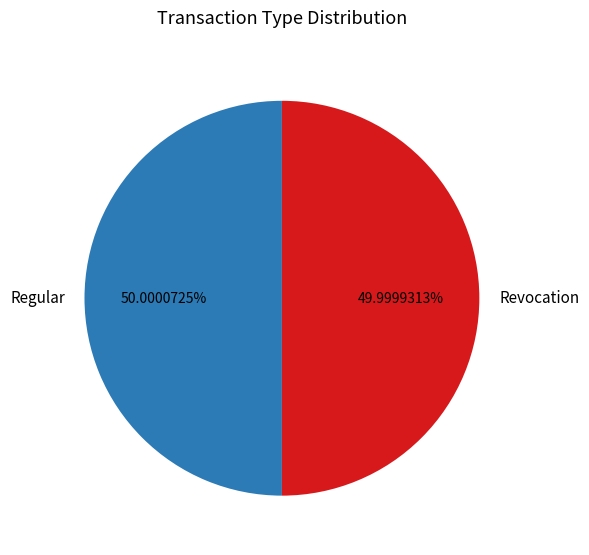

Combined, do Revocation and Regular account for over 50%?

Yes